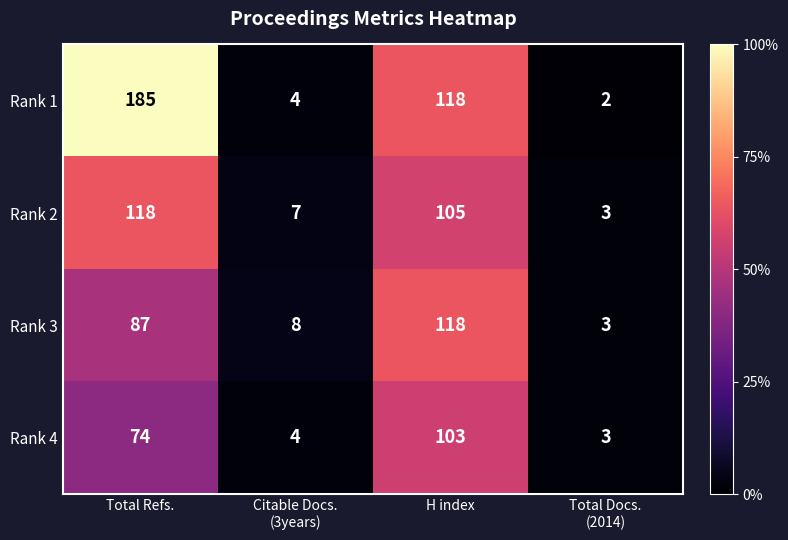

What is the maximum value shown in the chart?

185